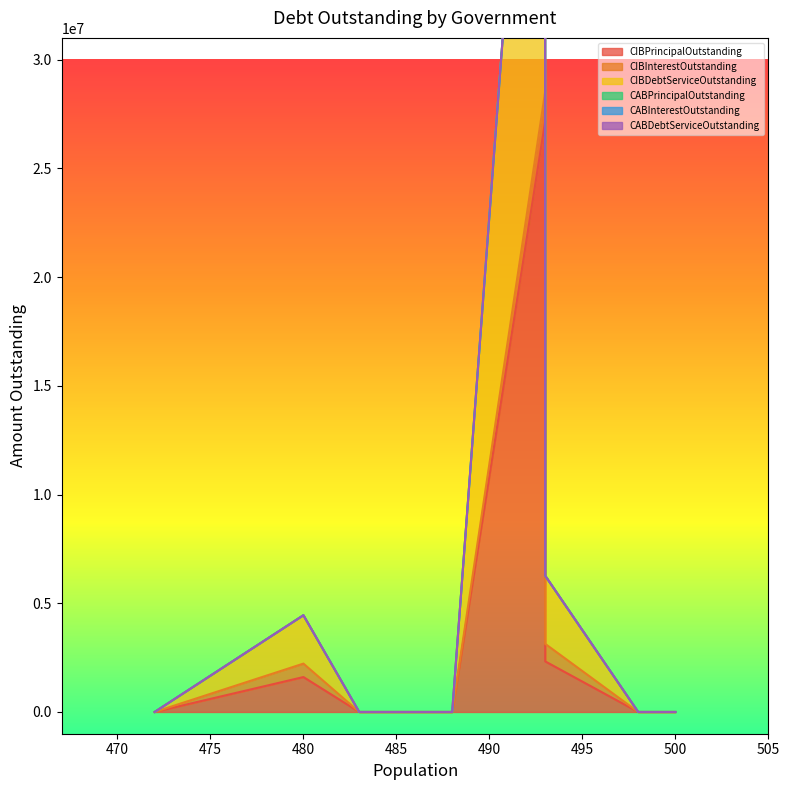

Count the CIBInterestOutstanding values in the range 0 to 618057.

7